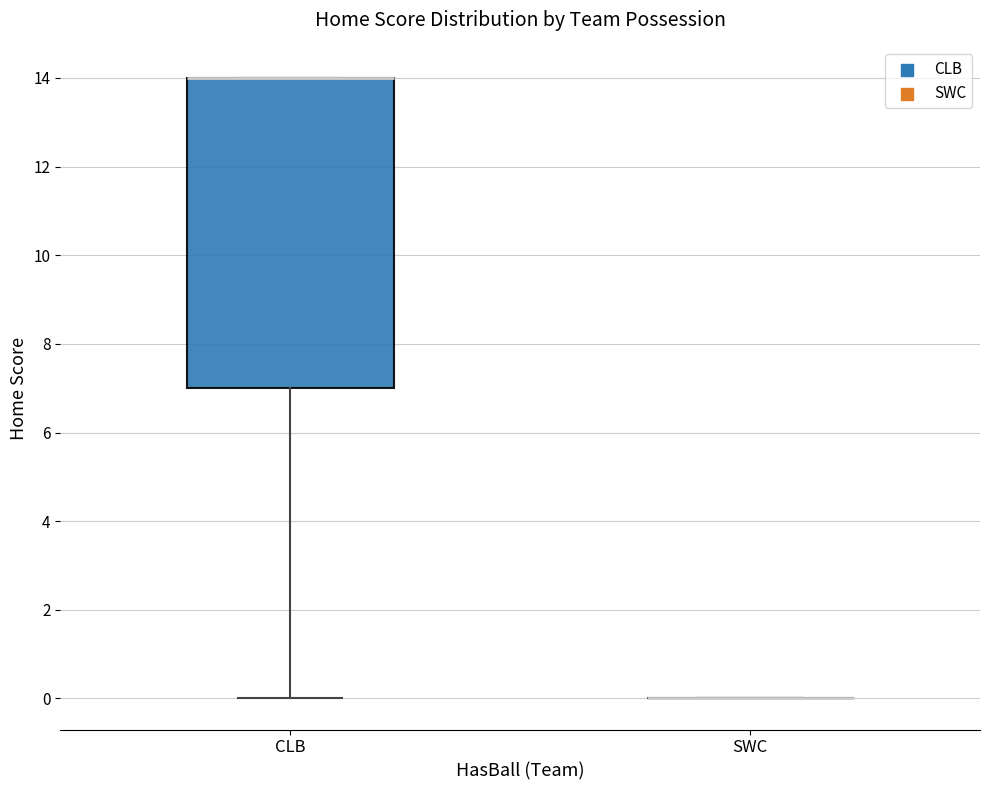

Reading left to right, transcribe this box plot: for each box, give where its median line is, the range the box spans, and where its two whiskers end, as read against the y-axis. The values are not printed on the chart, so give them approximately, as read against the axis.

CLB: median 14 (drawn on the box's upper edge), box 7 to 14, whiskers 0 to 14
SWC: box collapsed to a line at 0, whiskers 0 to 0